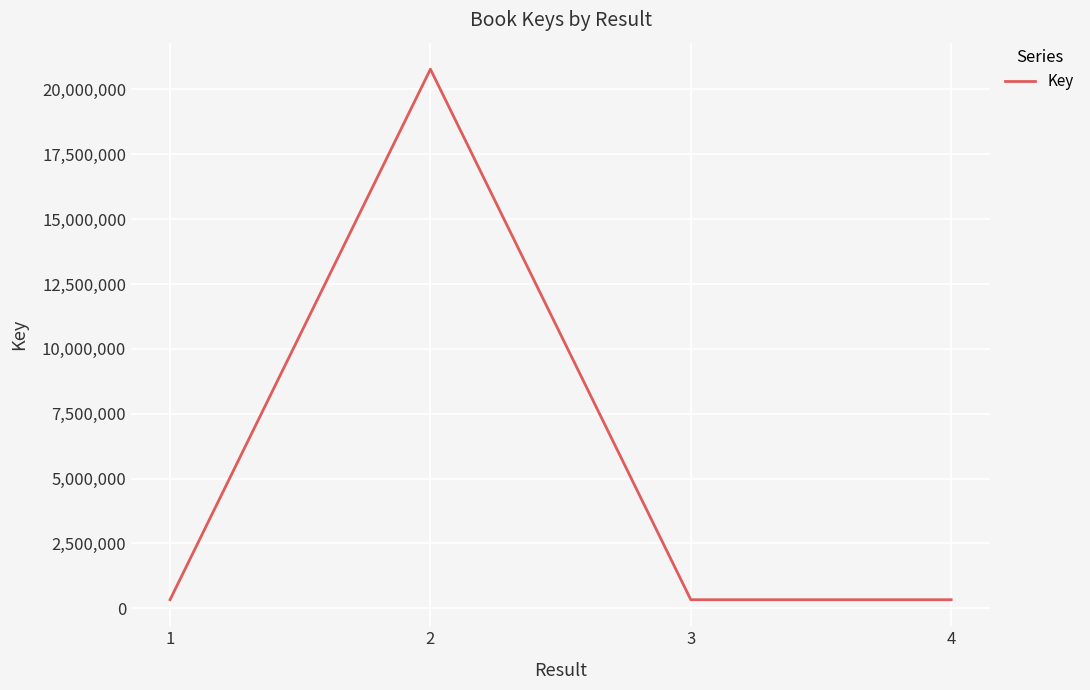

What is the maximum value shown in the chart?

20776322